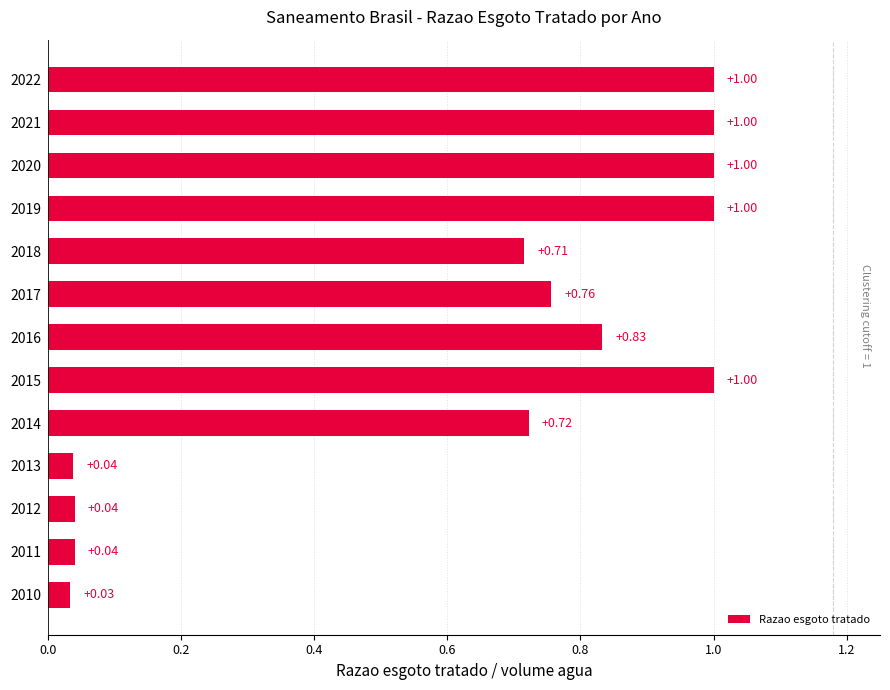

What is the difference between the maximum and second lowest values?

1.0